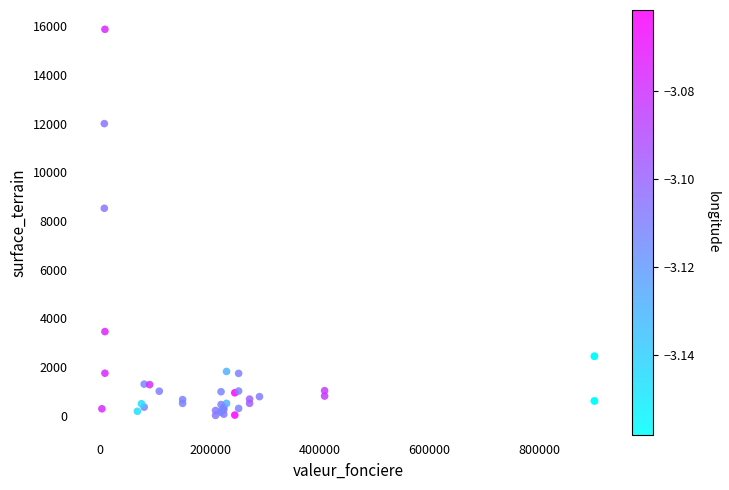

What Y value in the scatter plot is closest to 7941?

8520